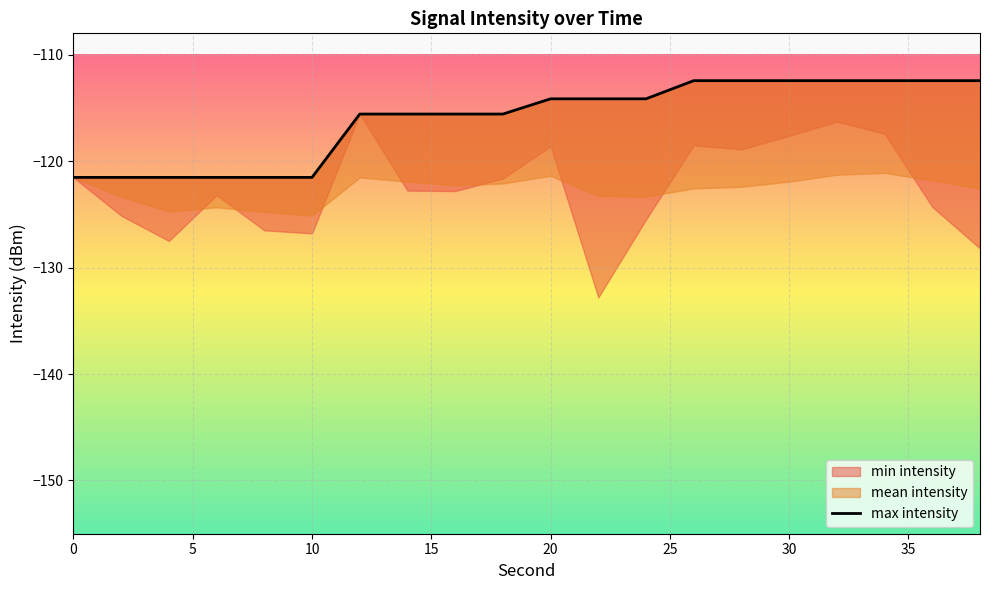

The chart shows a value of -47.4 at 10. True or false?

False